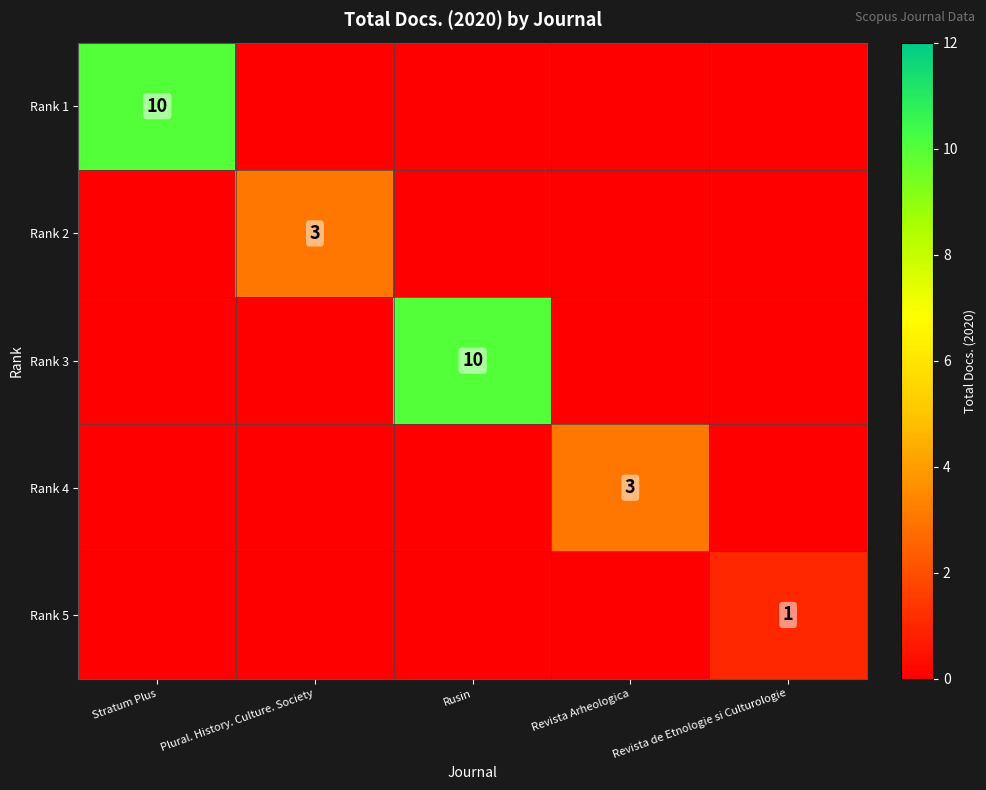

The Rank 3 series shows 10 at Rusin. True or false?

True